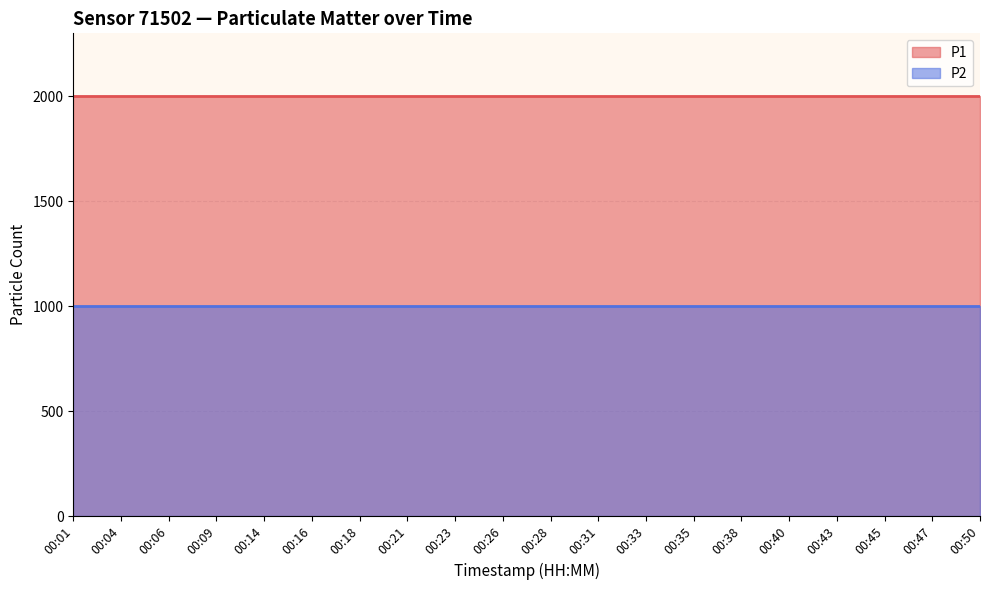

What is the greatest value displayed?

1999.9